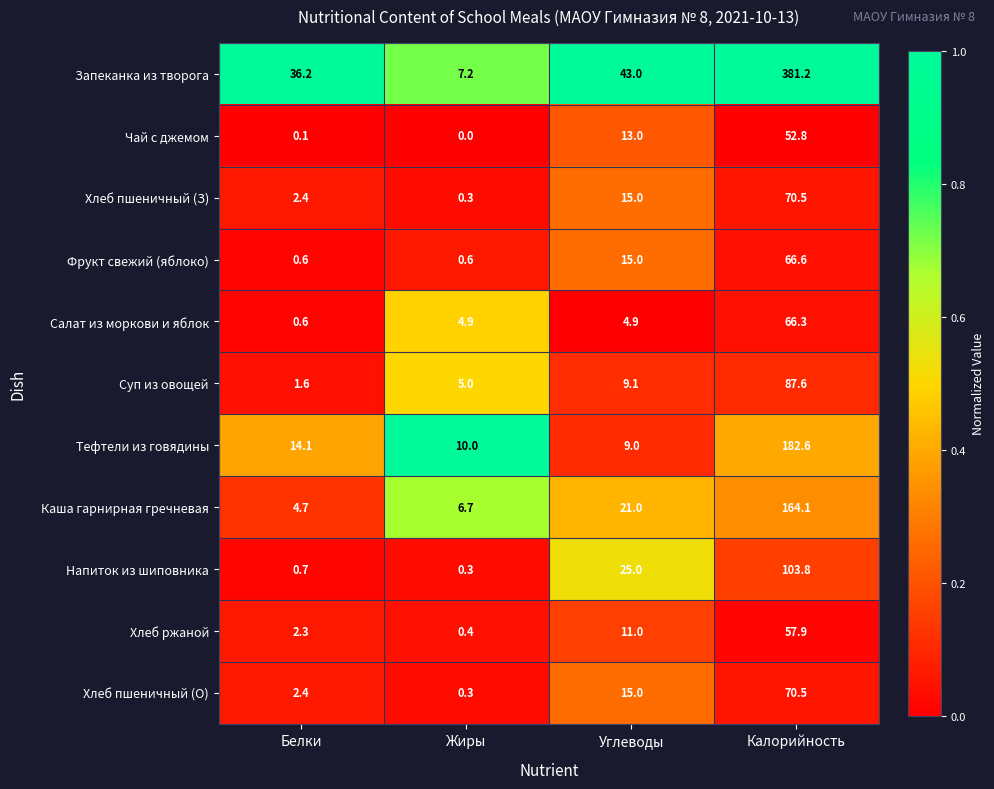

True or false: Фрукт свежий (яблоко) has a value of 0.6 at Белки.

True